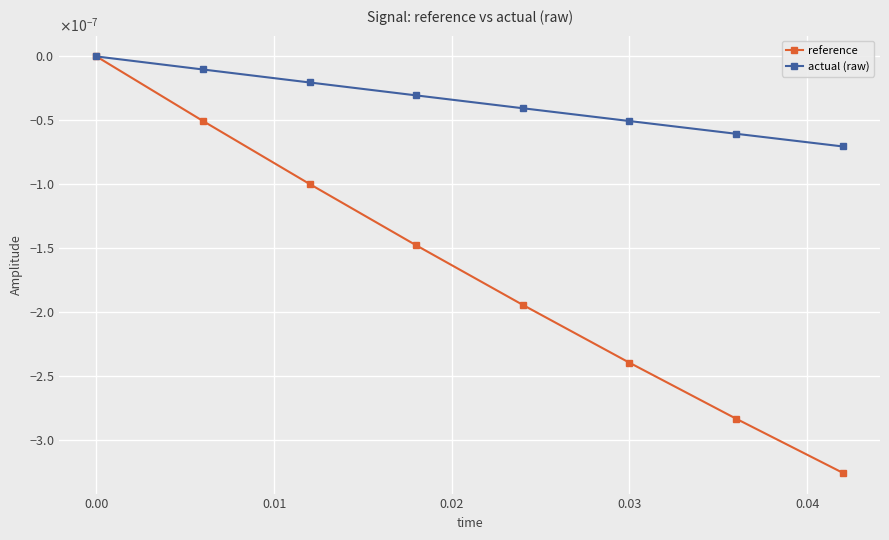

Which series has the widest spread of values?

reference